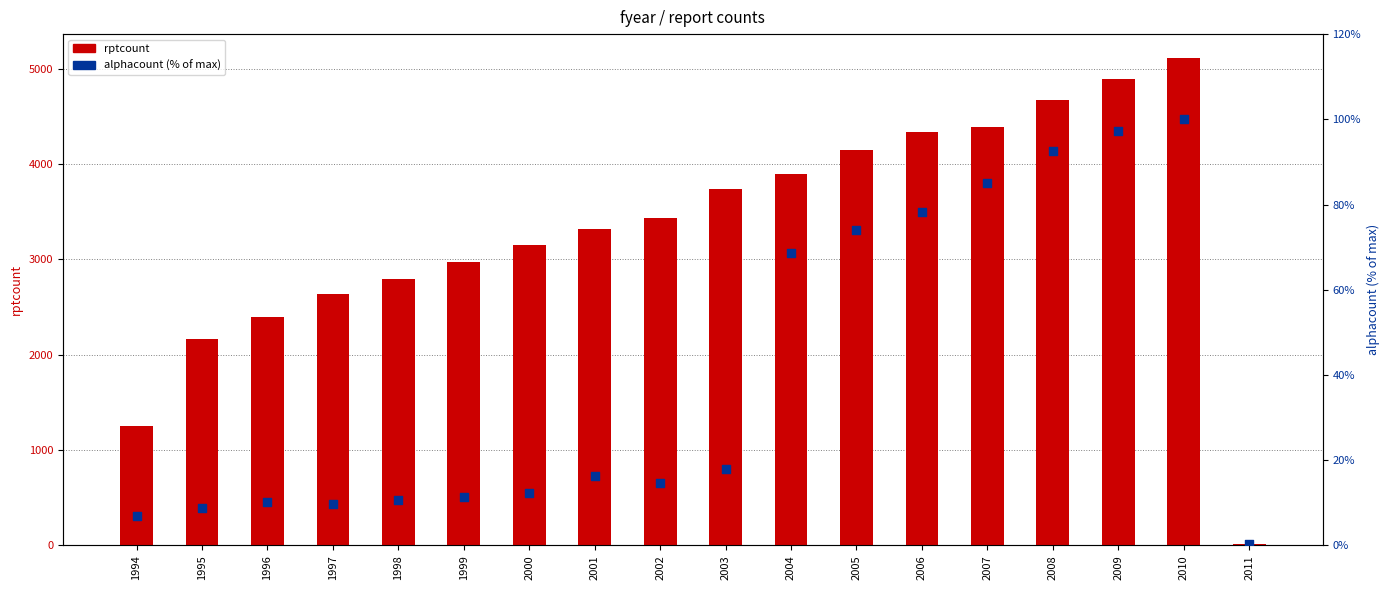

What are all the series names shown in the legend?

rptcount, alphacount (% of max)